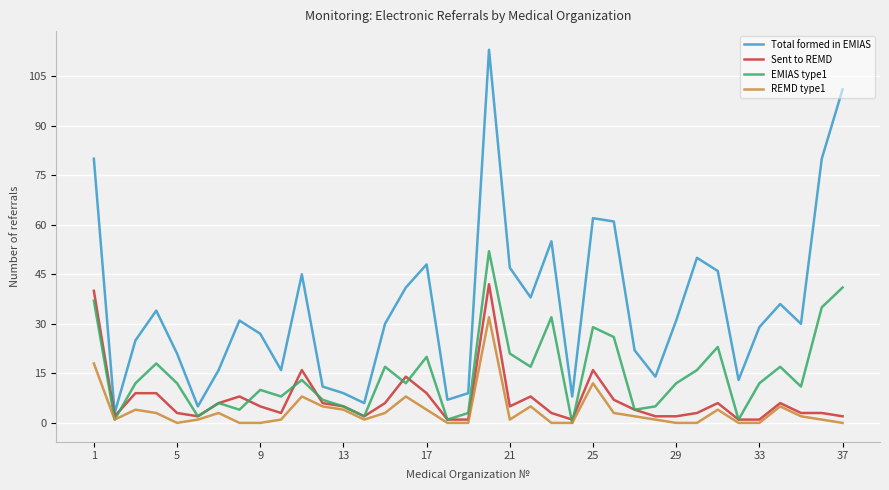

True or false: REMD type1 has more than 2 points higher than both neighbors.

True